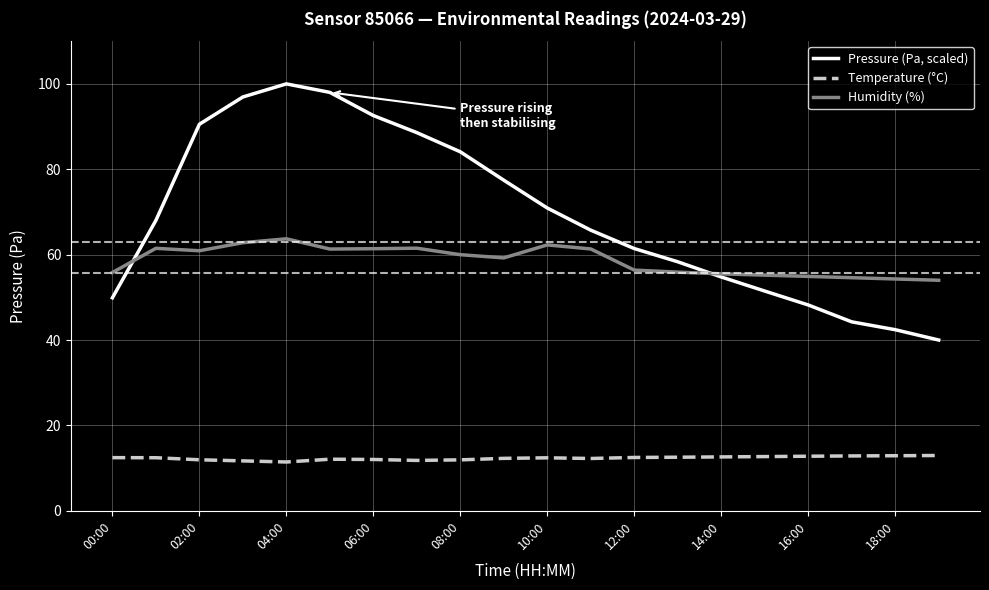

Which series has the largest total across all categories?

Pressure (Pa, scaled)